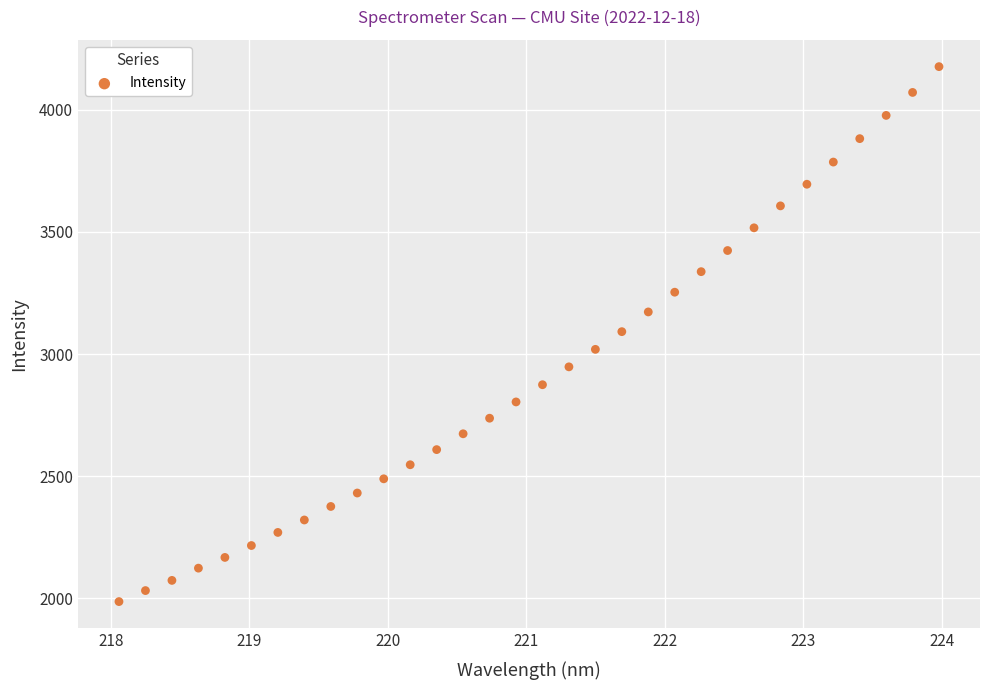

What is the range of Y values (max minus min)?

2190.9